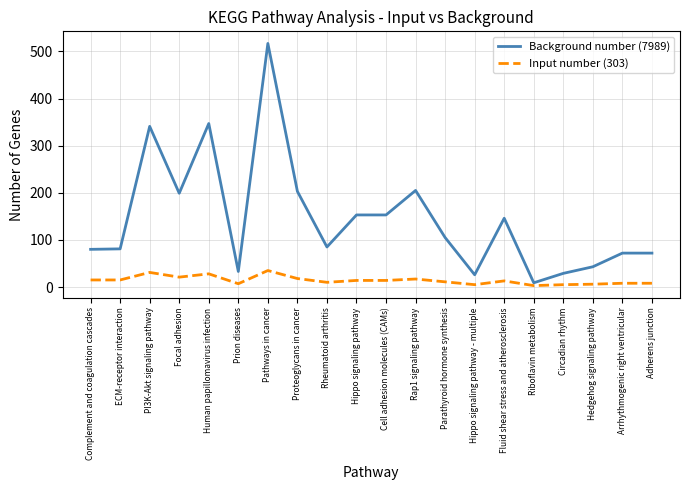

List the series in order of their overall mean, highest first.

Background number (7989), Input number (303)